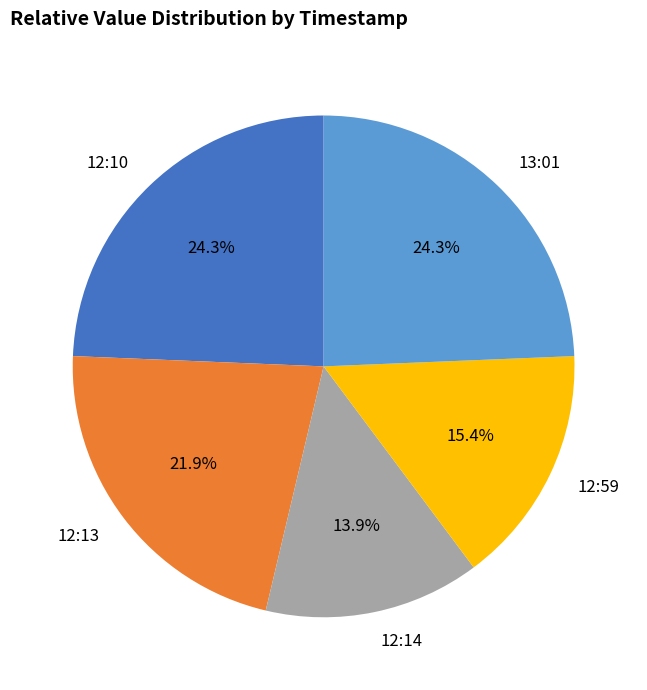

Is there a majority slice in this chart?

No